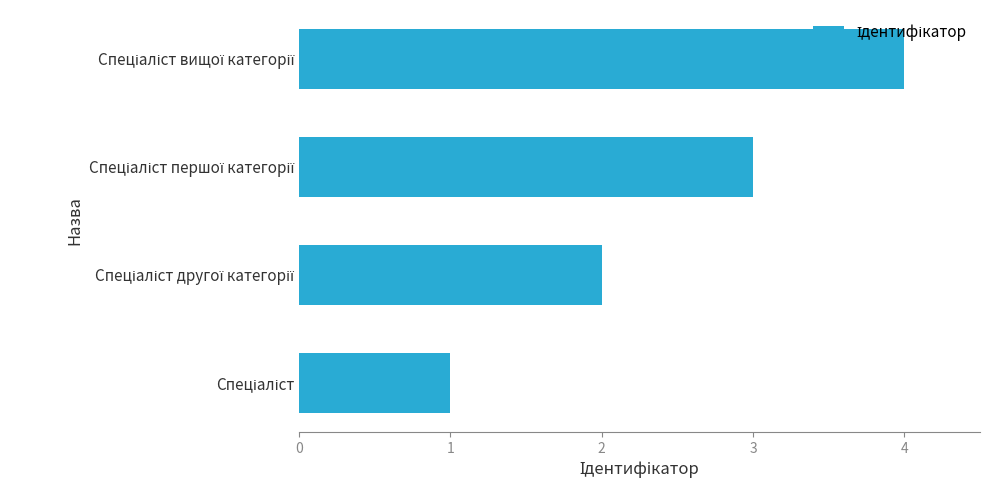

What is the smallest value displayed?

1